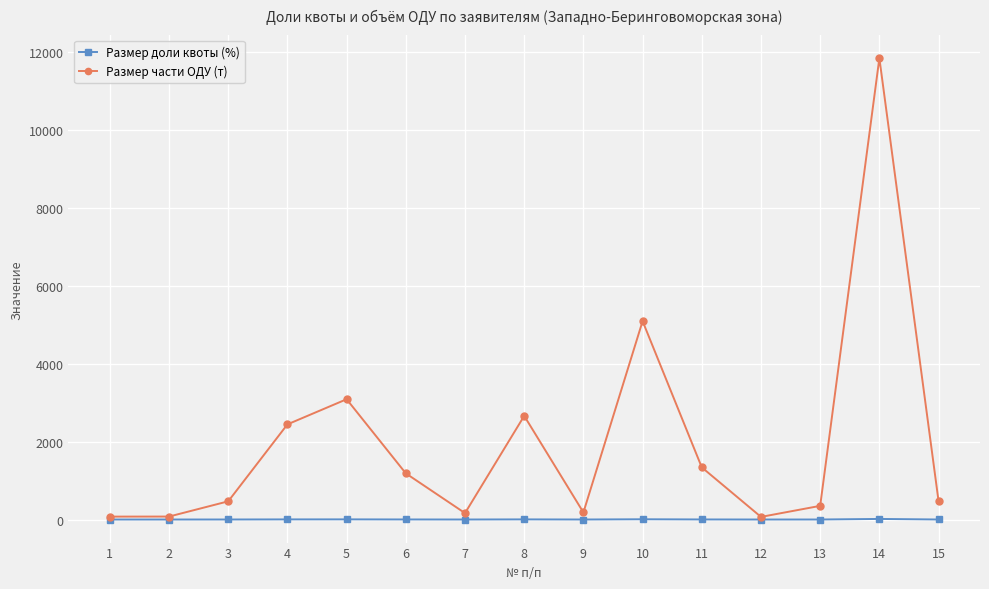

Rank the series by their average value, from highest to lowest.

Размер части ОДУ (т), Размер доли квоты (%)